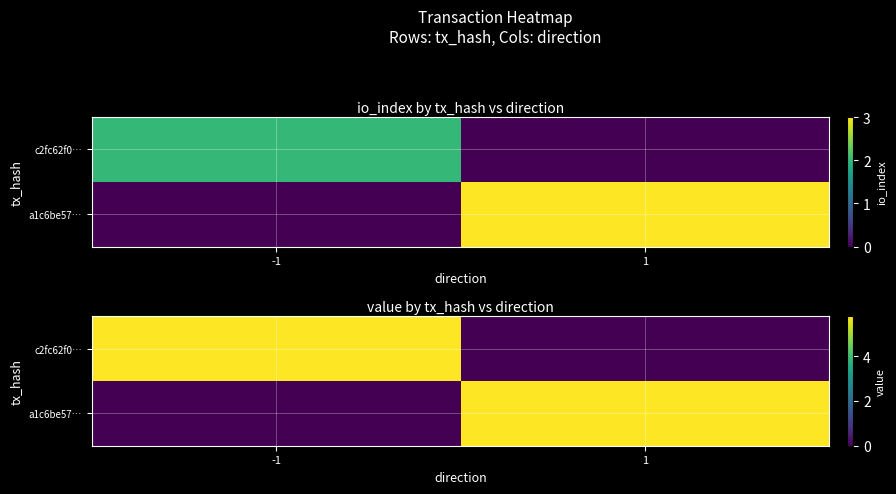

How many categories are shown in the chart?

2